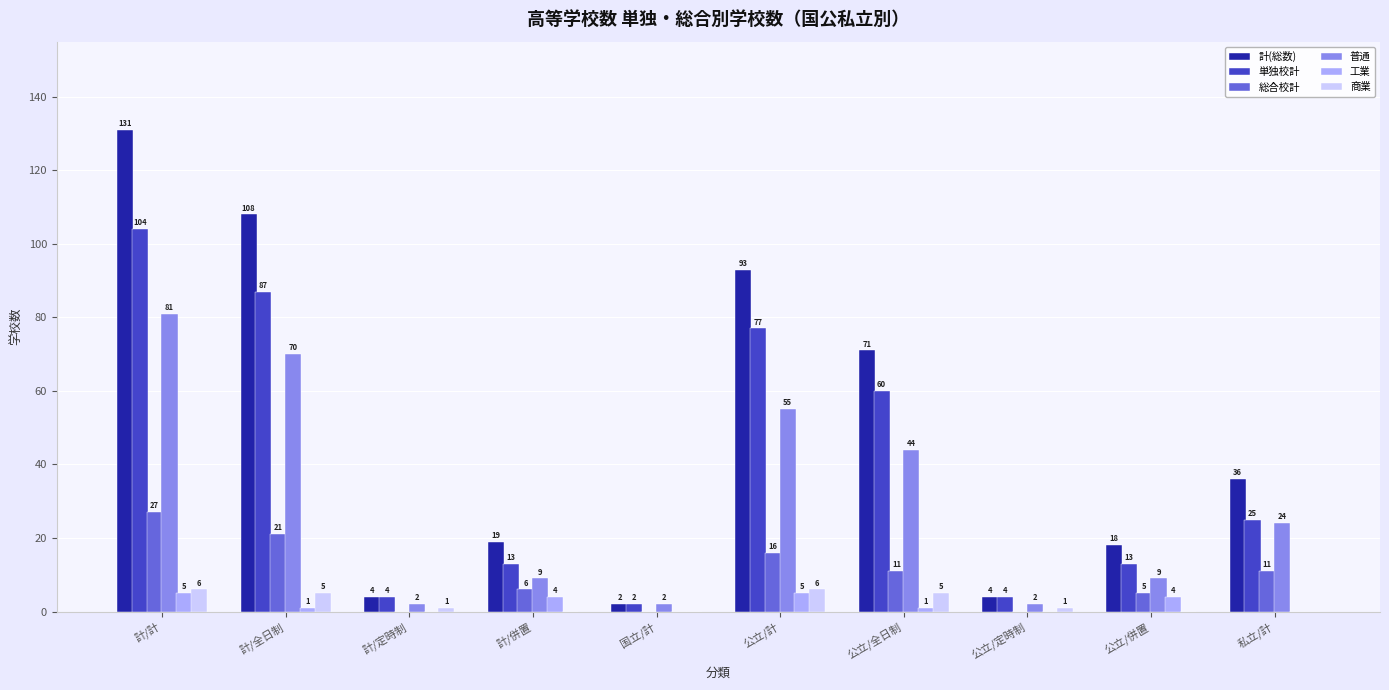

How many distinct data groups are displayed?

6